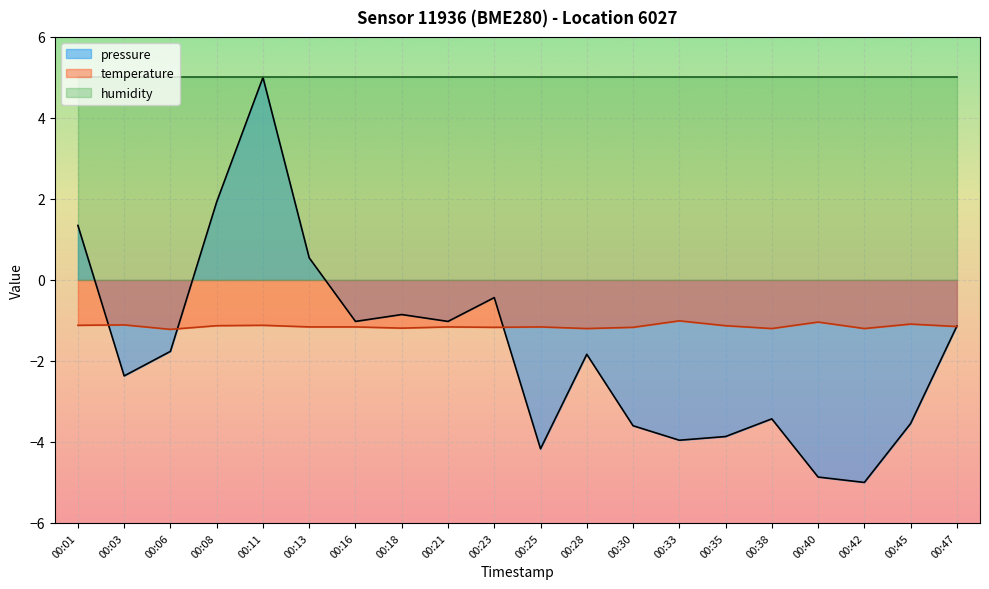

Is the value of pressure at 00:38 greater than the value of humidity at 00:21?

No